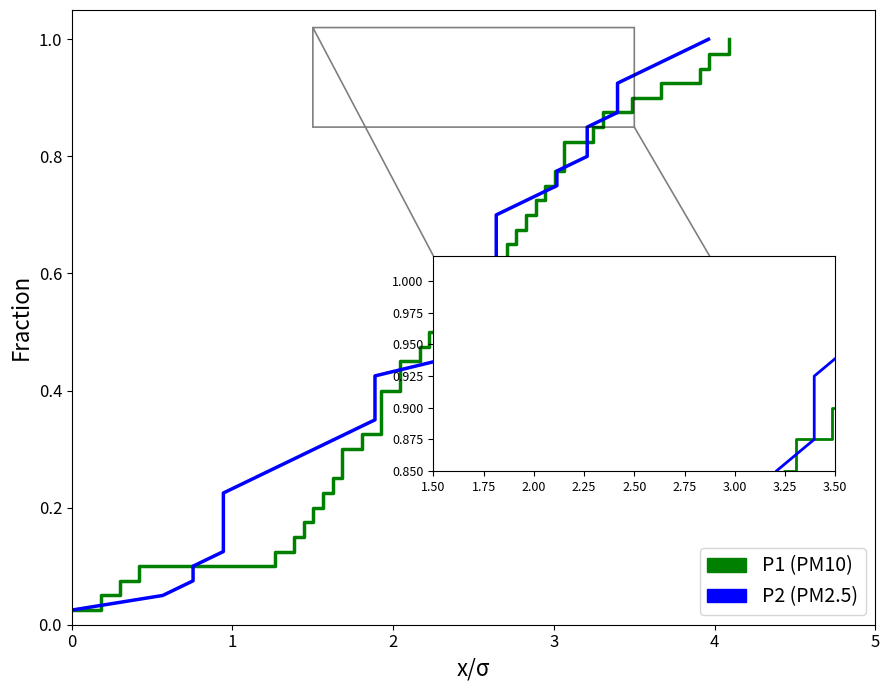

Between 27 and 33, which series saw the biggest shift?

P1